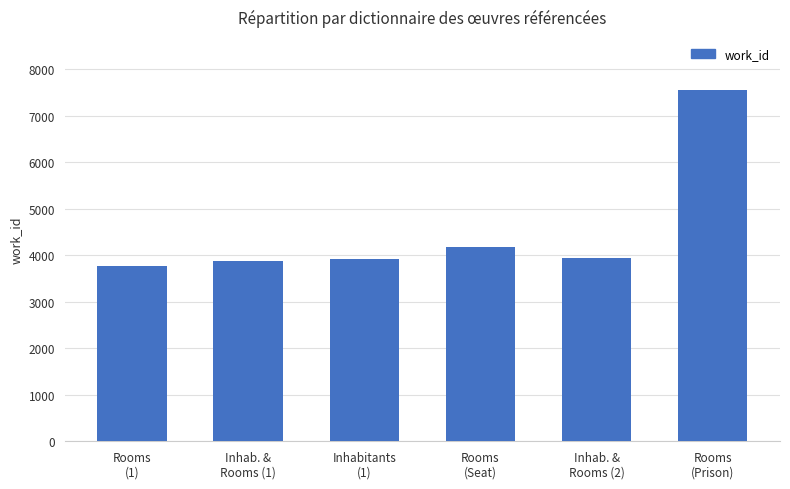

How many bars are there in total?

6